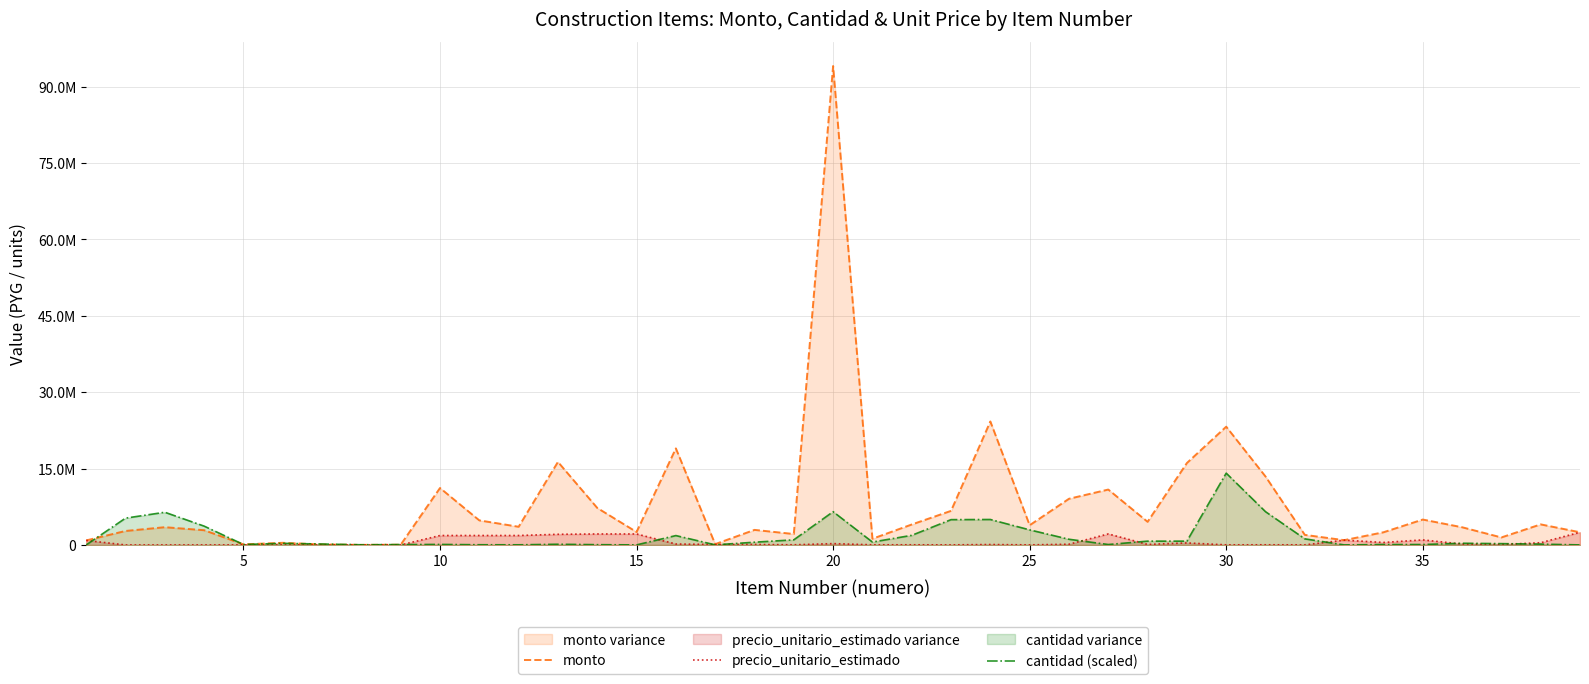

True or false: monto and precio_unitario_estimado cross at least once.

False